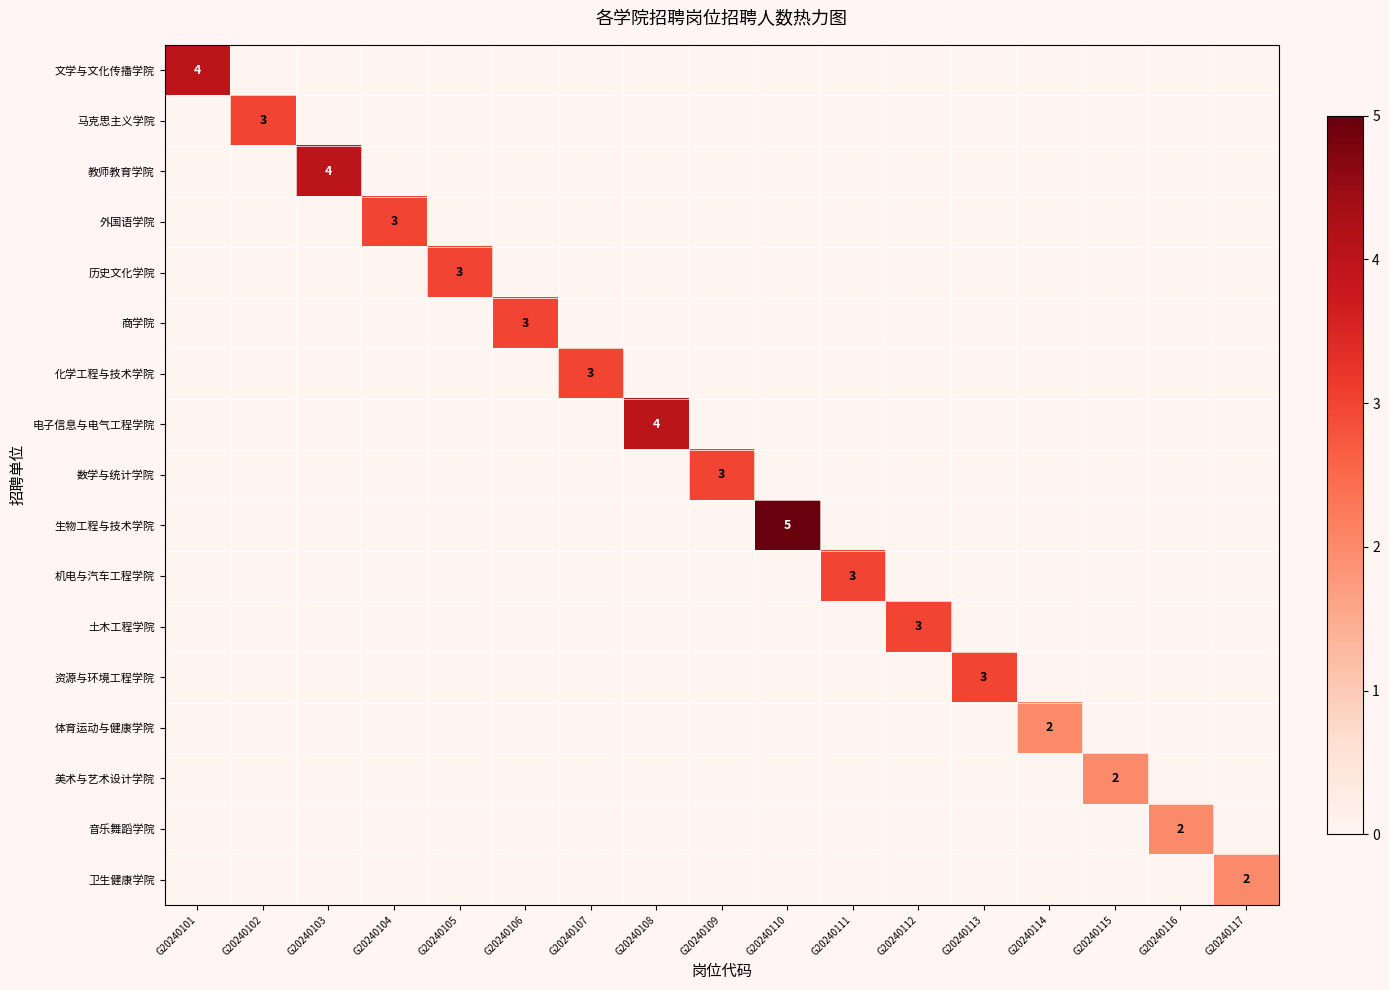

How many data points does each series have?

17